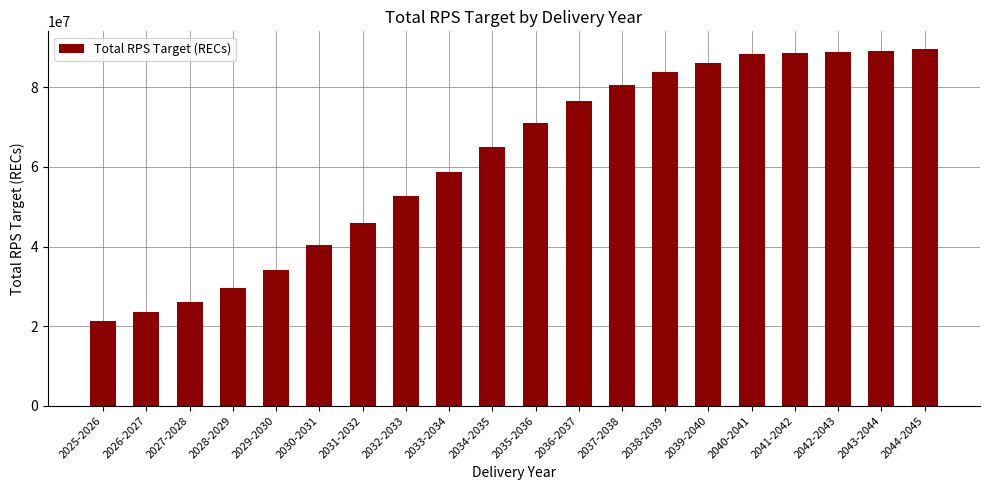

At which label is the value closest to 55396589?

2032-2033